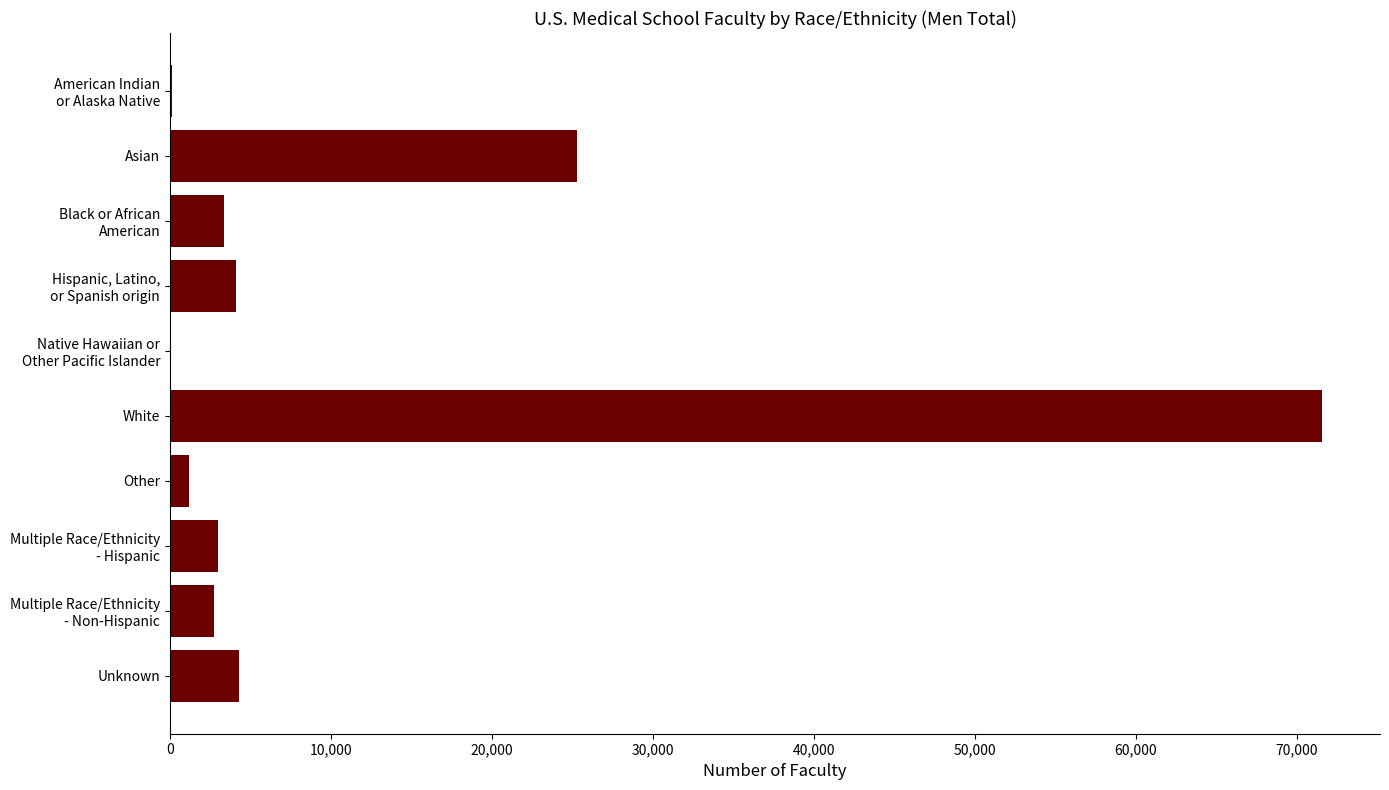

Are the bars horizontal?

Yes